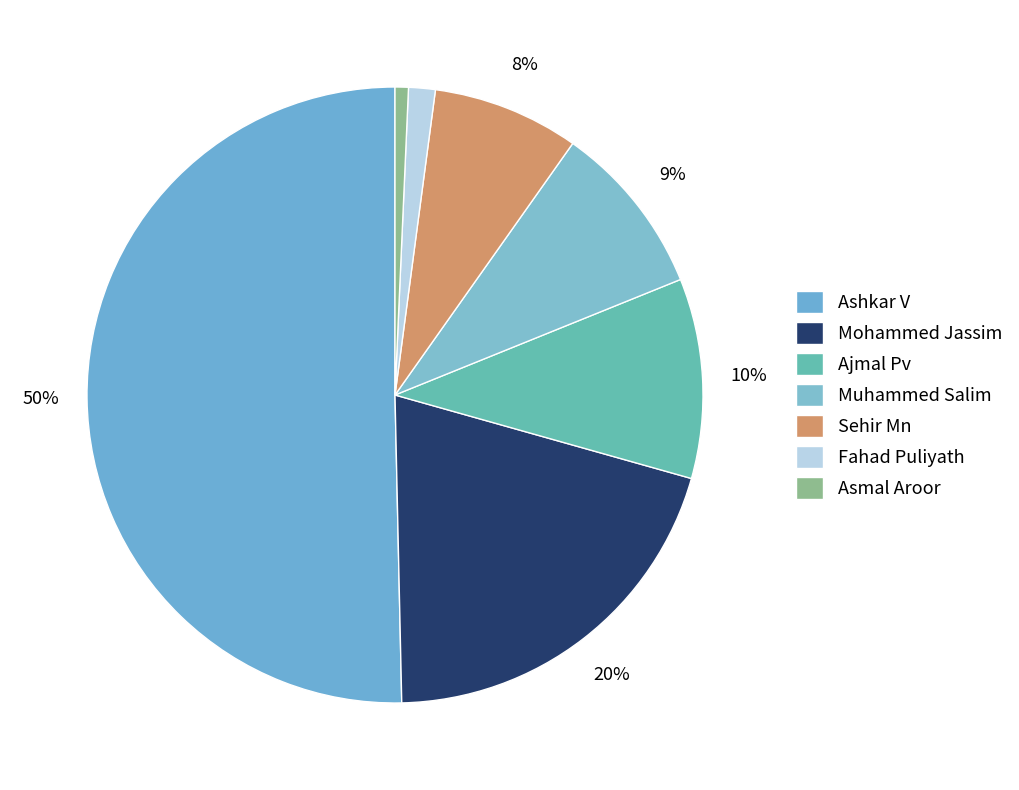

How many segments does this pie chart have?

7